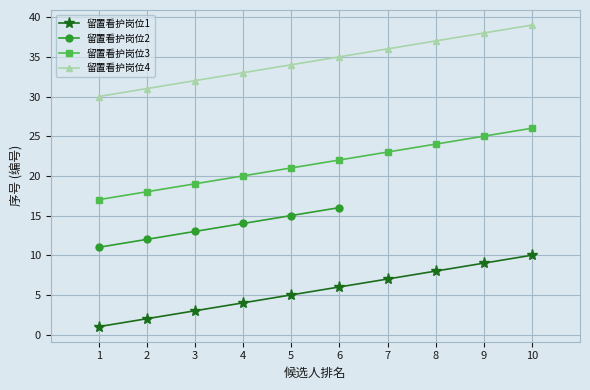

True or false: 留置看护岗位3 and 留置看护岗位1 intersect in this chart.

False